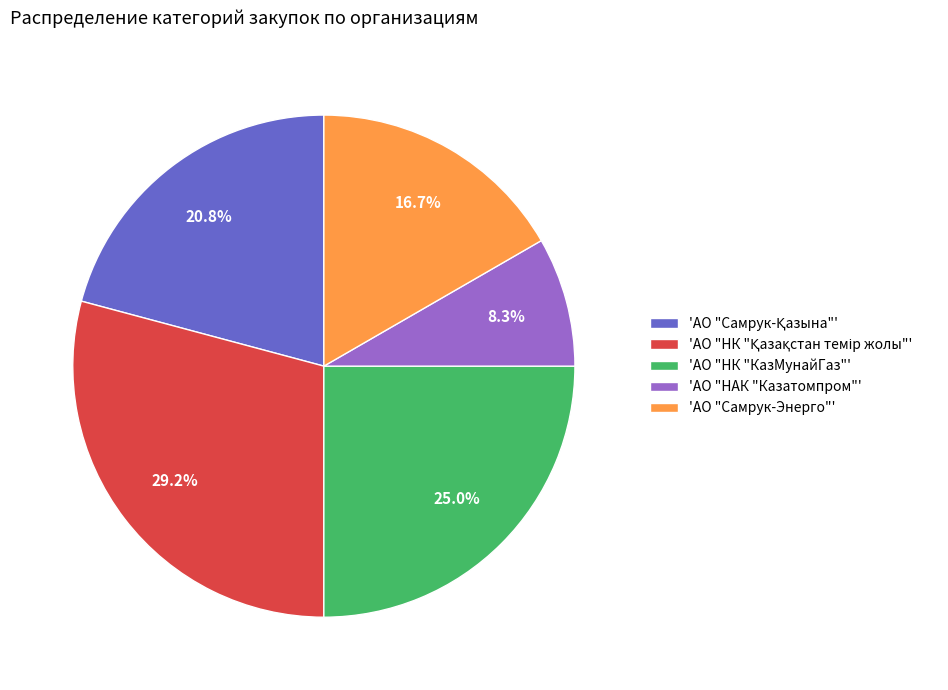

What is the smallest slice in the pie chart?

'АО "НАК "Казатомпром"'